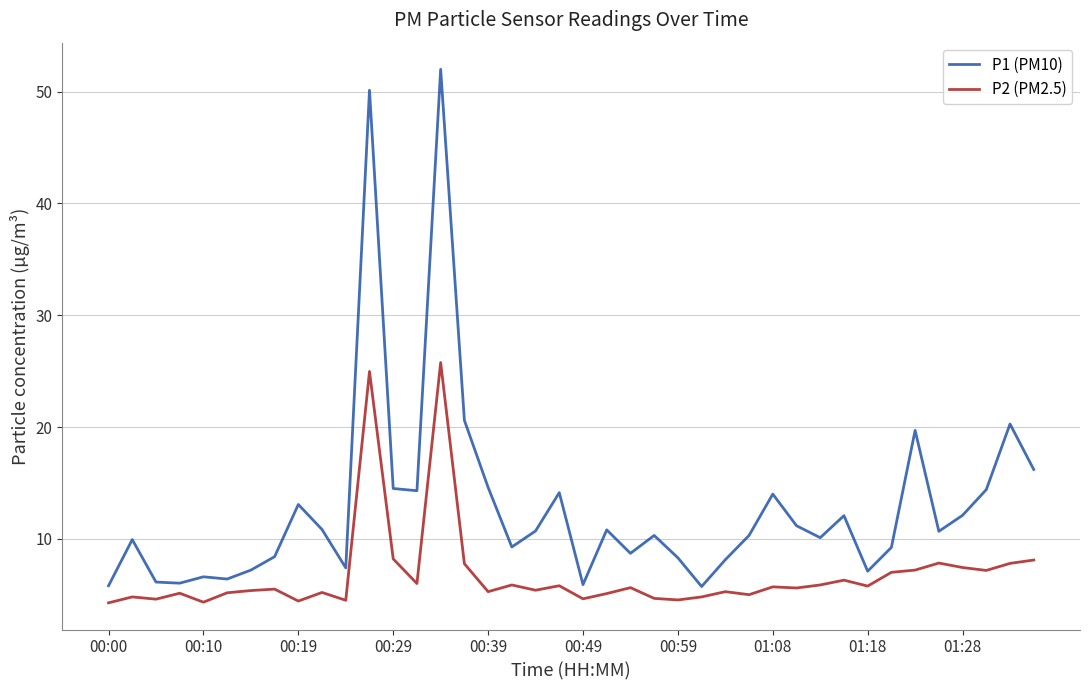

True or false: P2 (PM2.5) and P1 (PM10) intersect in this chart.

False